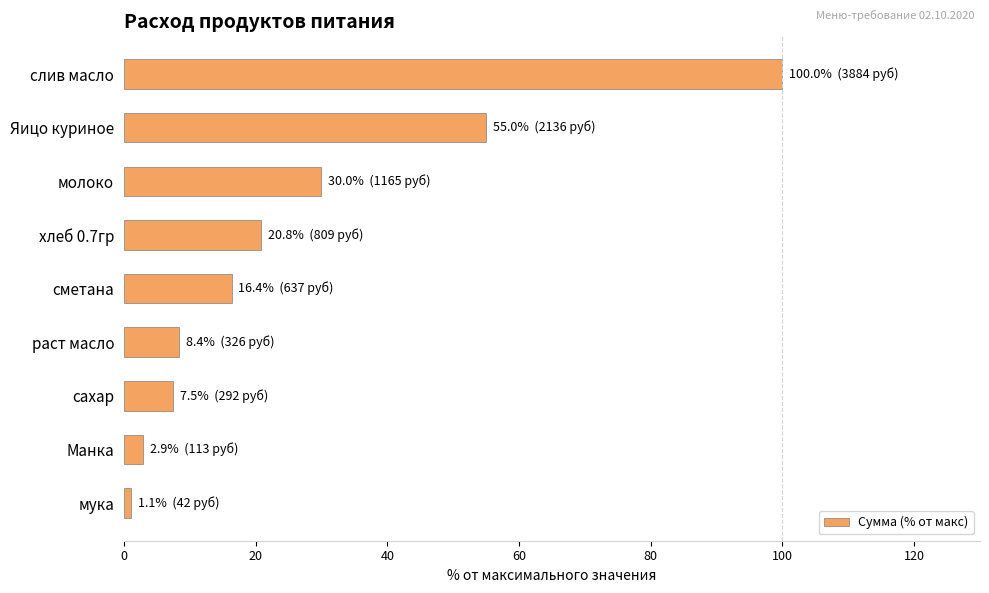

What is the difference between the second highest and minimum values?

53.9